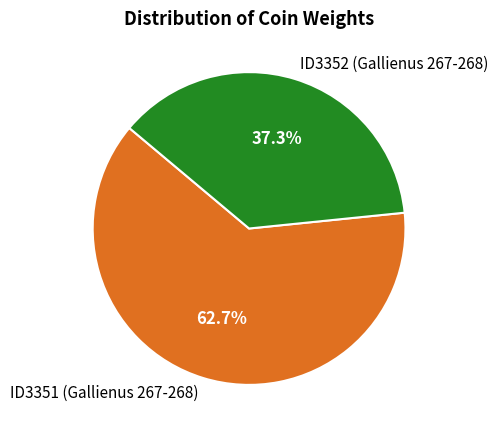

The ID3352 (Gallienus 267-268) slice represents 26% of the pie. True or false?

False